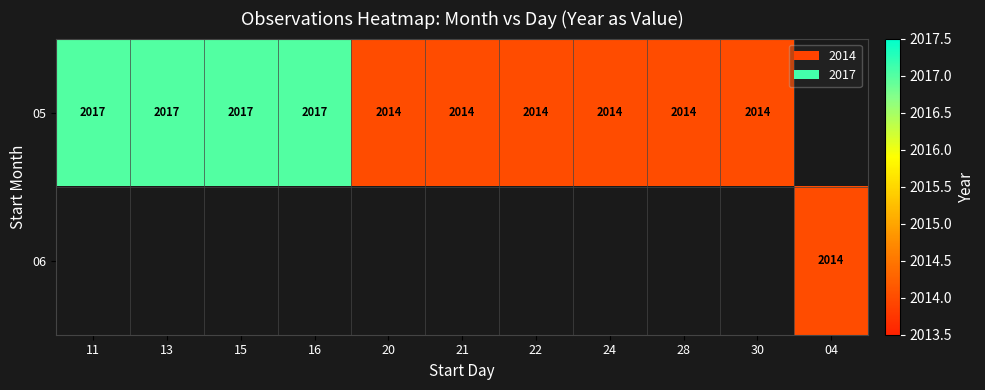

True or false: 05 has a value of 428 at 24.

False